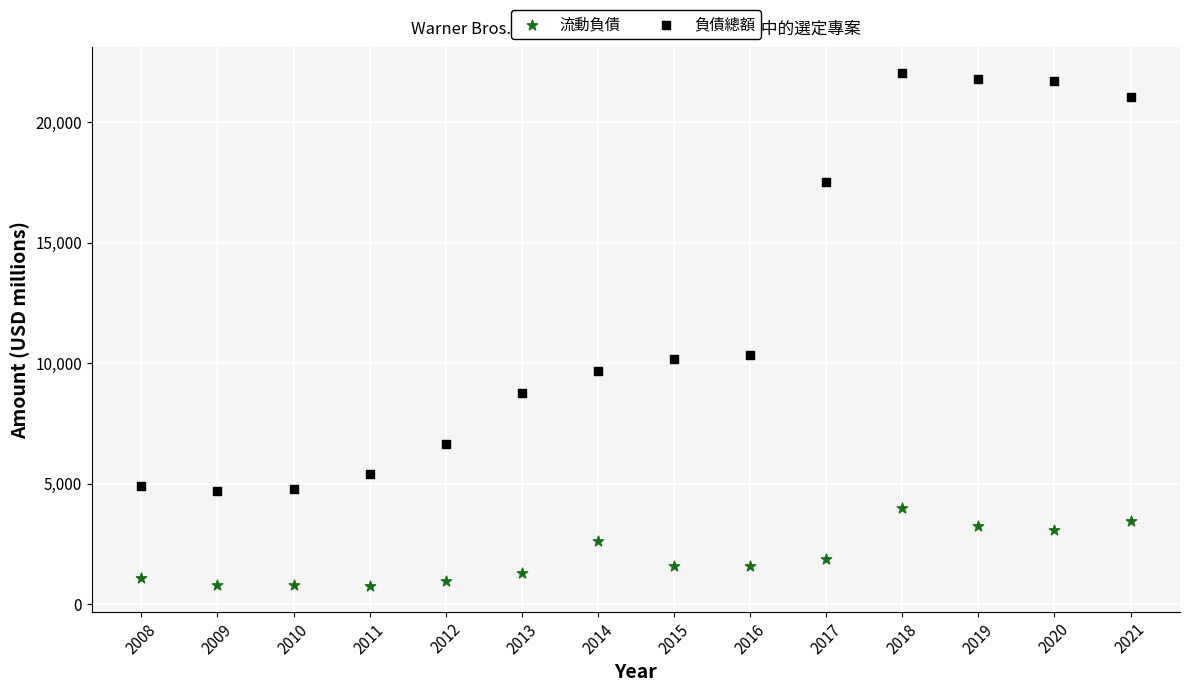

Which series reaches the minimum Y coordinate?

流動負債